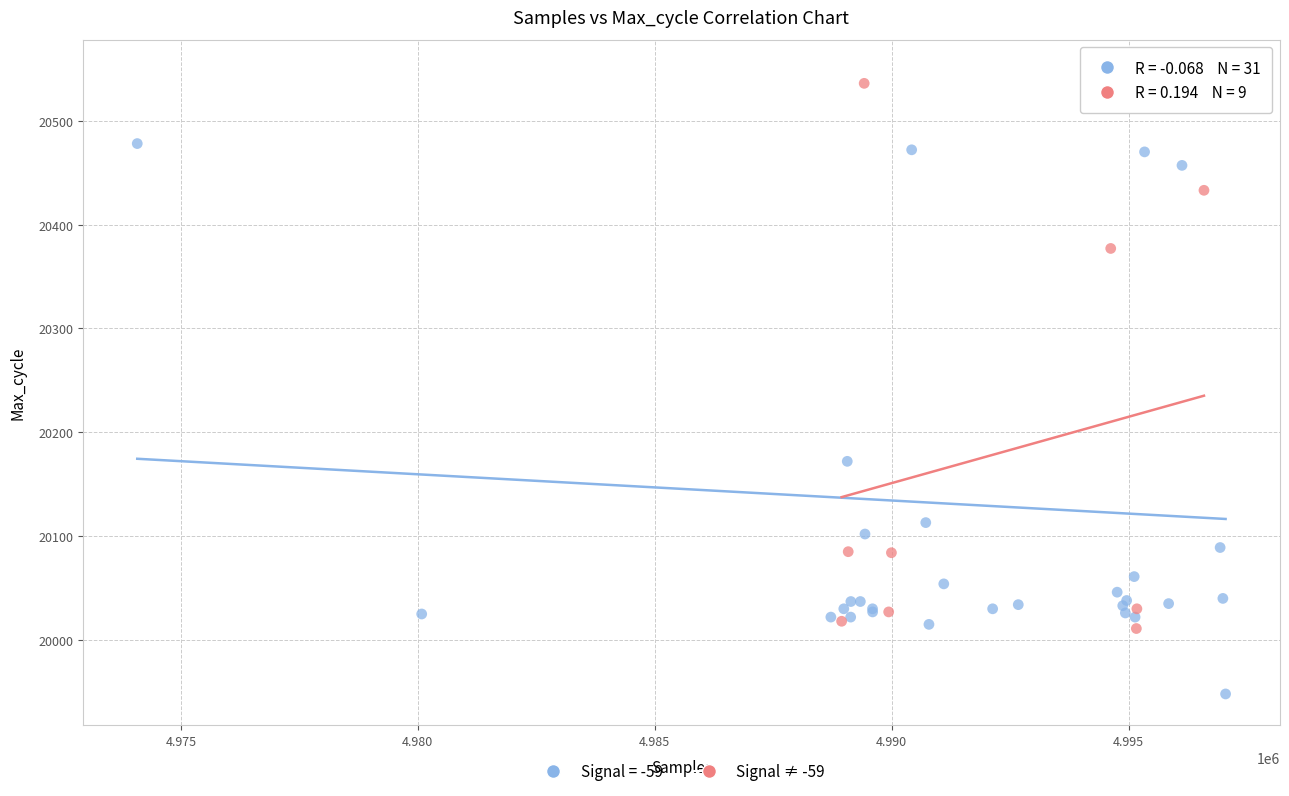

Which series has the largest Y range (max minus min)?

Signal = -59